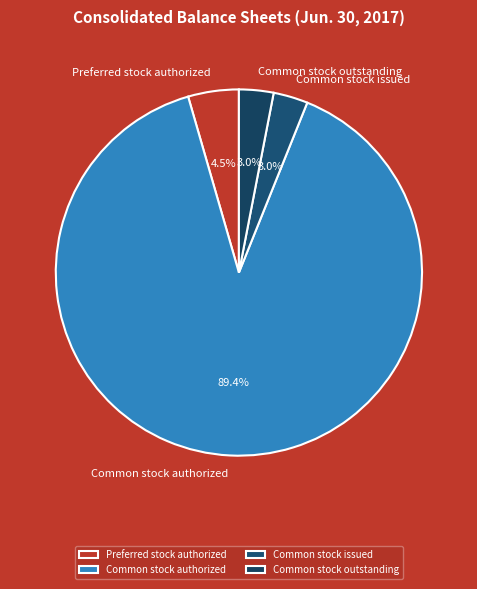

Is it true that Common stock authorized is 89% of the pie?

True